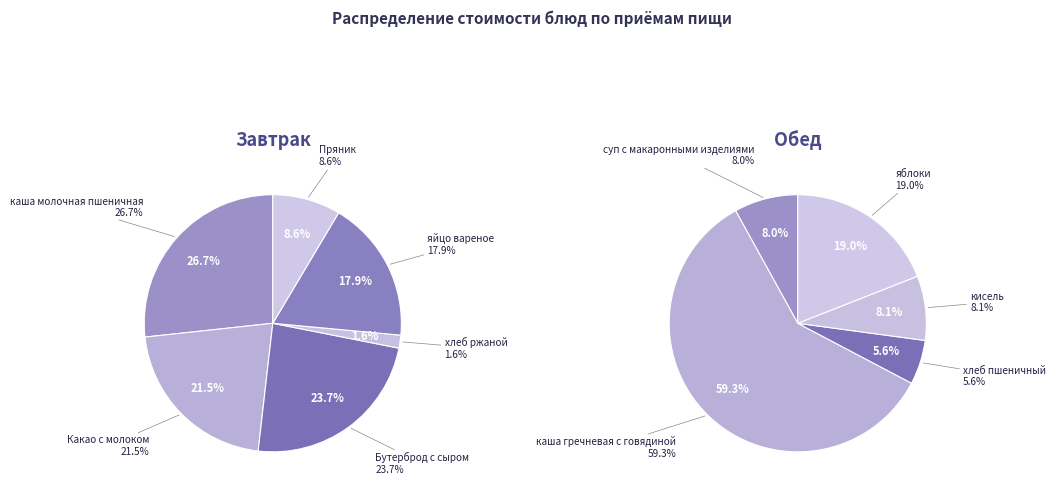

How many slices are in this pie chart?

11